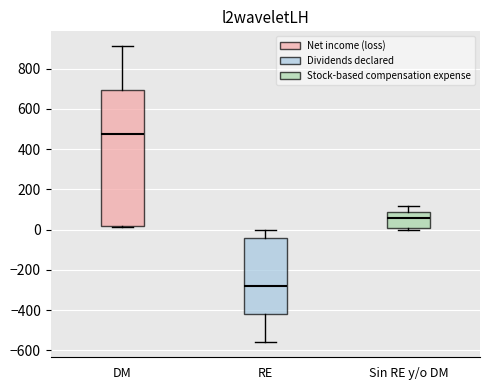

Reading left to right, transcribe this box plot: for each box, give where its median line is, the range the box spans, and where its two whiskers end, as read against the y-axis. The values are not printed on the chart, so give them approximately, as read against the axis.

DM: median 480, box 20 to 700, whiskers 20 (just below the box's lower edge) to 920
RE: median -280, box -420 to -40, whiskers -560 to 0
Sin RE y/o DM: median 60, box 0 to 80, whiskers 0 (just below the box's lower edge) to 120